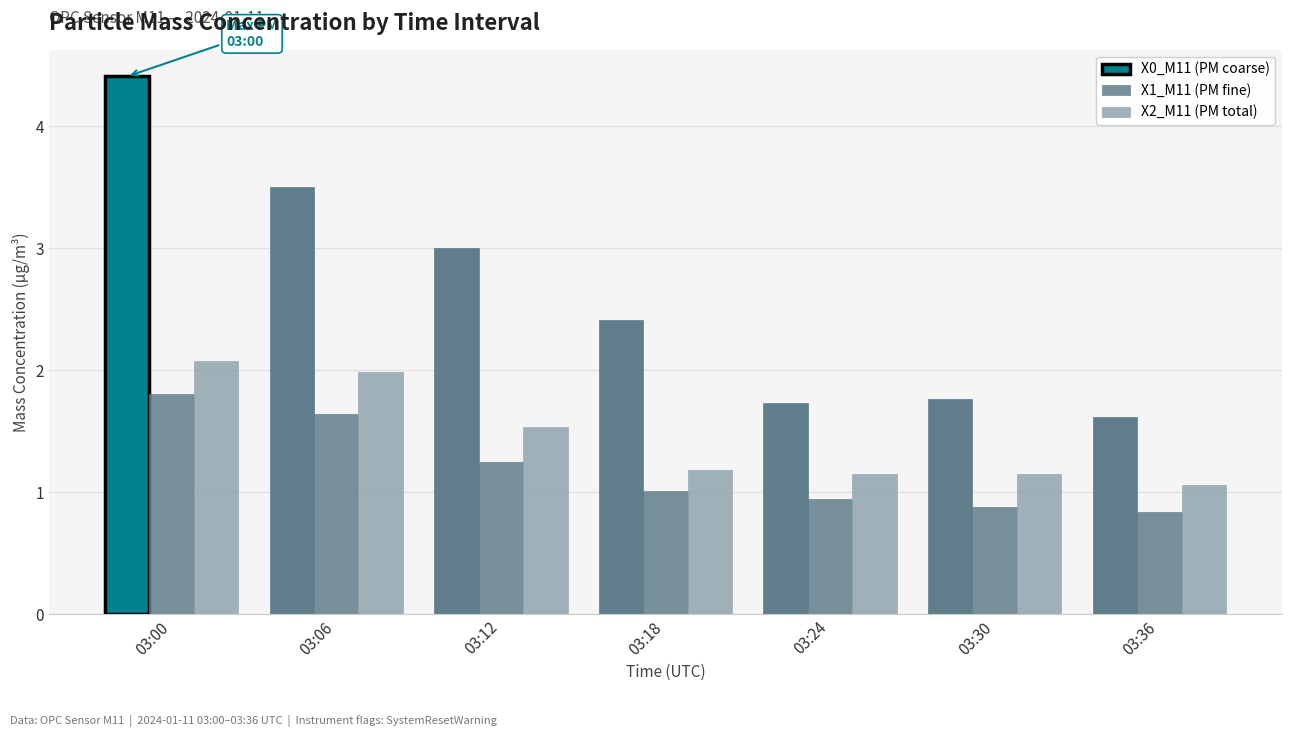

Reading right to left, what are all the values shown in this chart?

X0_M11 (PM coarse): 03:36=1.6	03:30=1.8	03:24=1.7	03:18=2.4	03:12=3.0	03:06=3.5	03:00=4.4
X1_M11 (PM fine): 03:36=0.8	03:30=0.9	03:24=0.9	03:18=1.0	03:12=1.2	03:06=1.6	03:00=1.8
X2_M11 (PM total): 03:36=1.1	03:30=1.1	03:24=1.1	03:18=1.2	03:12=1.5	03:06=2.0	03:00=2.1